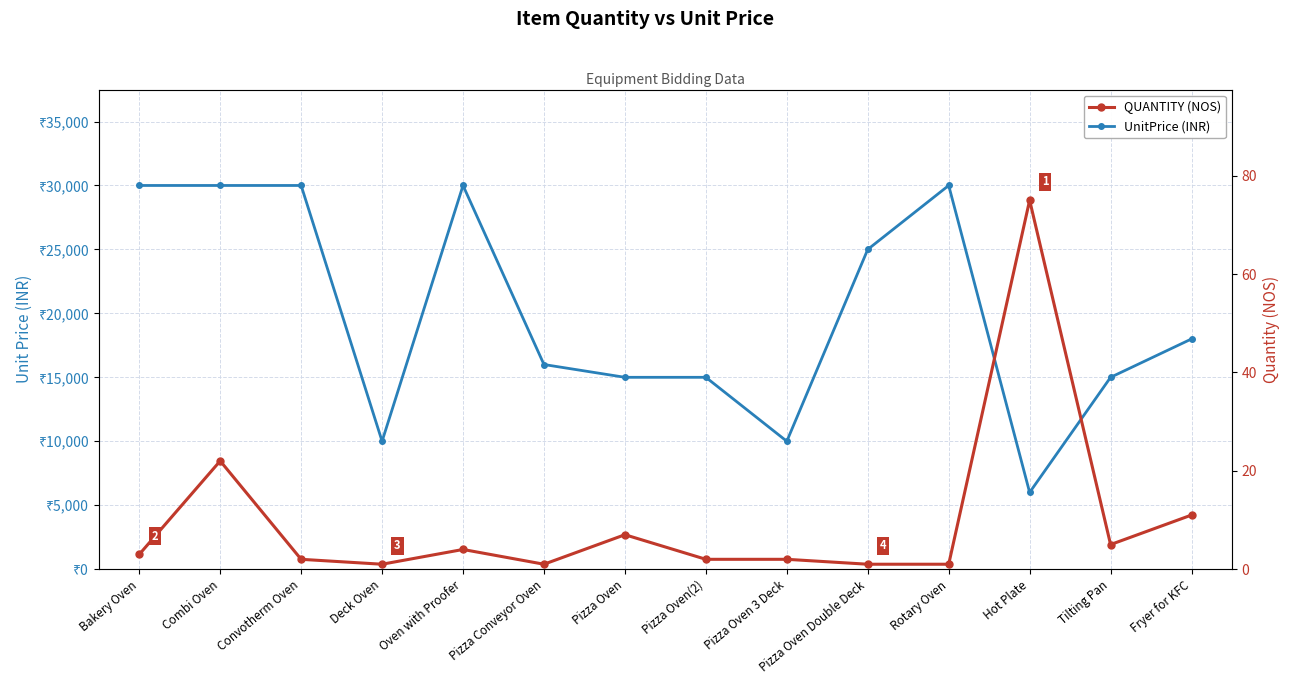

List the series in order of their peak value, lowest first.

QUANTITY (NOS), UnitPrice (INR)